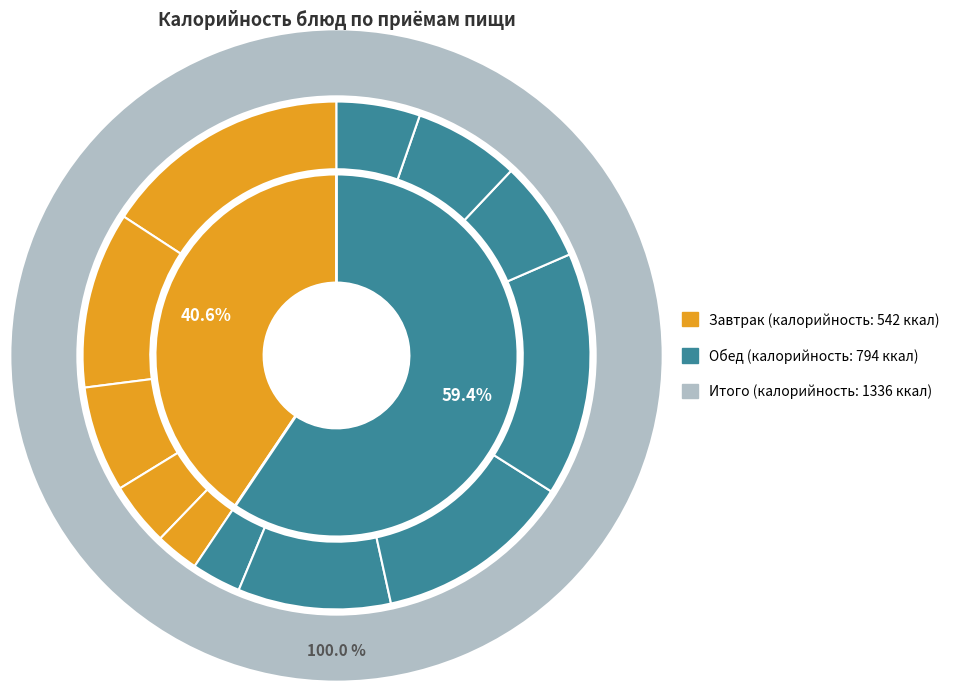

True or false: Рассольник ленинградский accounts for 10% of the total.

True